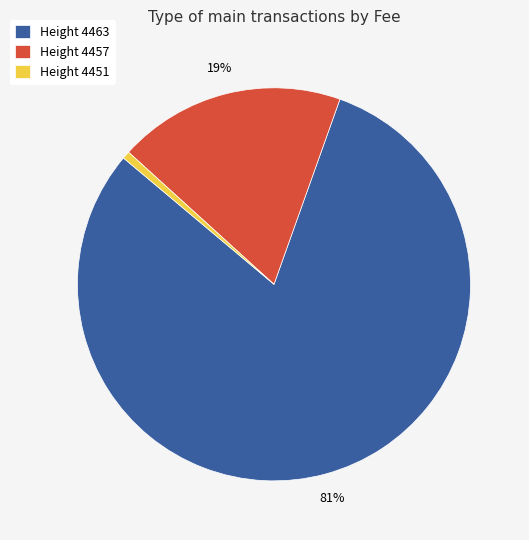

Is it true that Height 4457 is 19% of the pie?

True